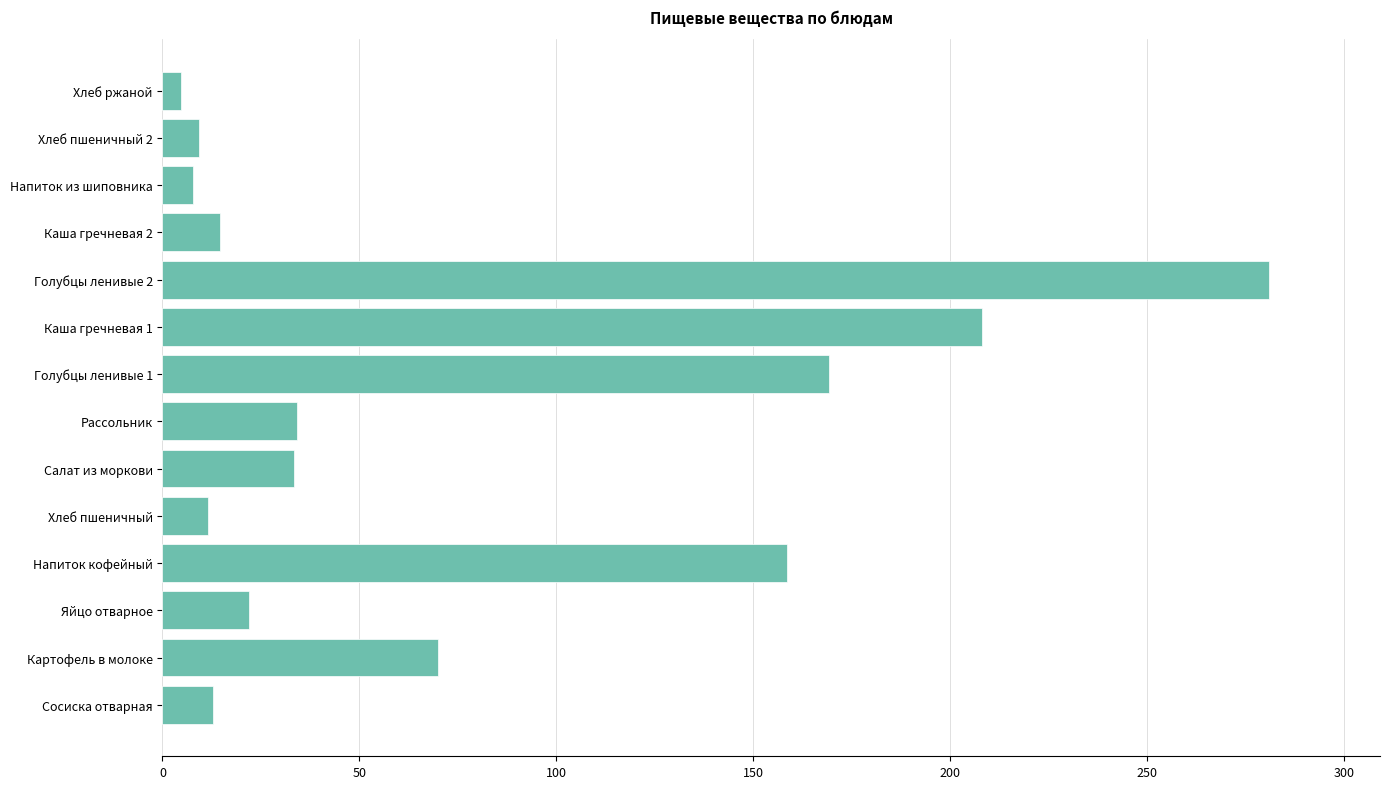

Where is the data nearest to the value 142?

Напиток кофейный